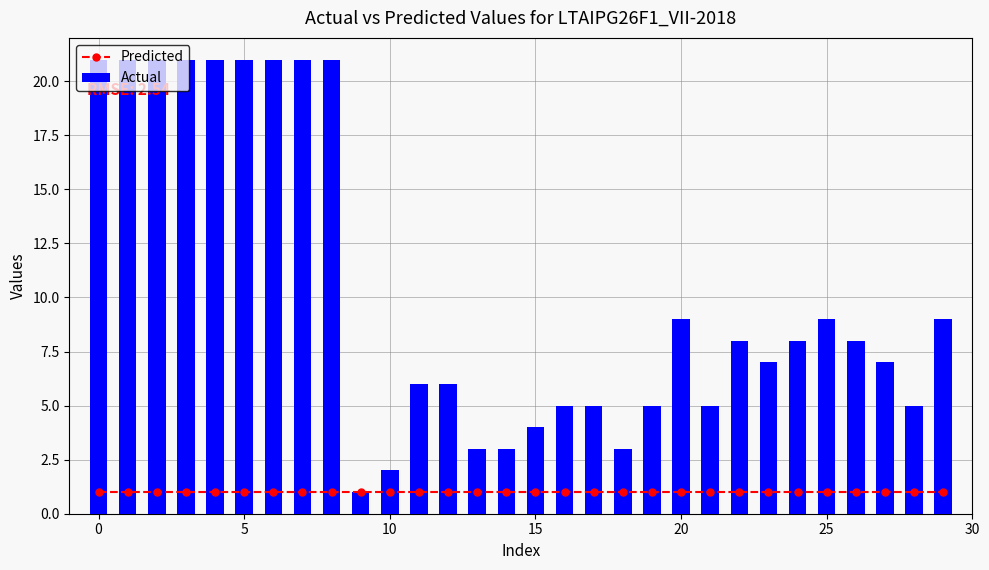

The Actual series shows 5 at 28. True or false?

True